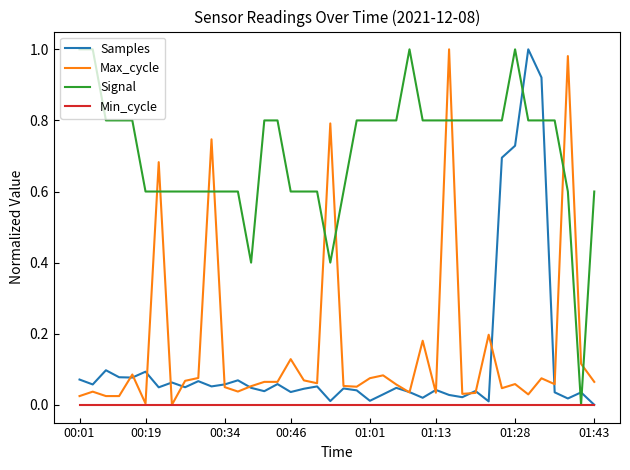

True or false: Signal and Samples intersect in this chart.

True